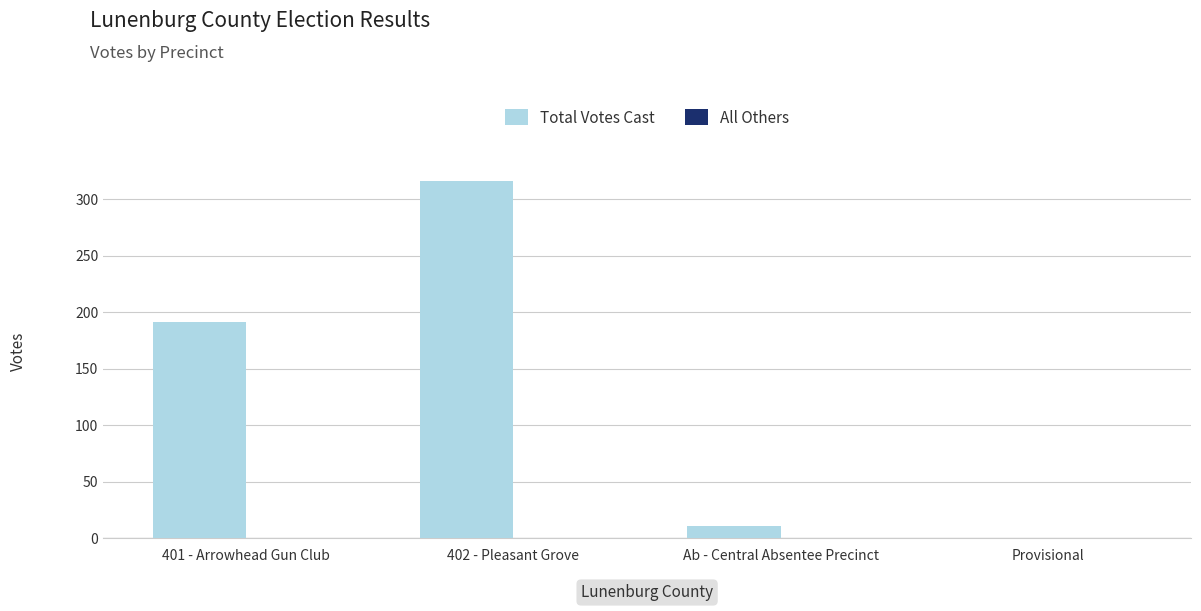

Does the chart contain stacked bars?

No